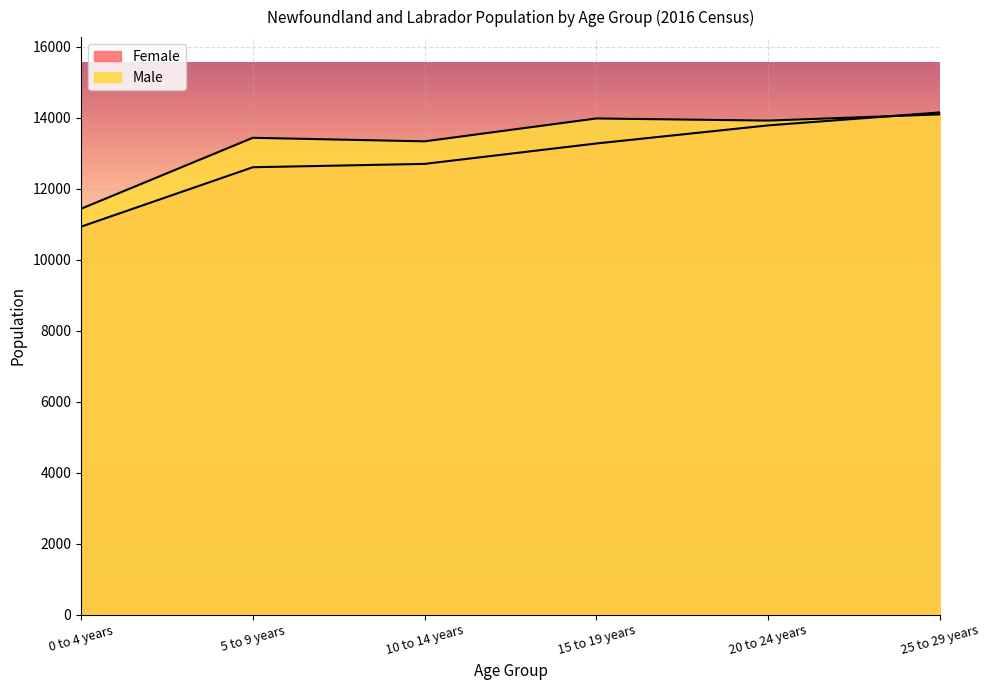

What is the greatest value displayed?

14150